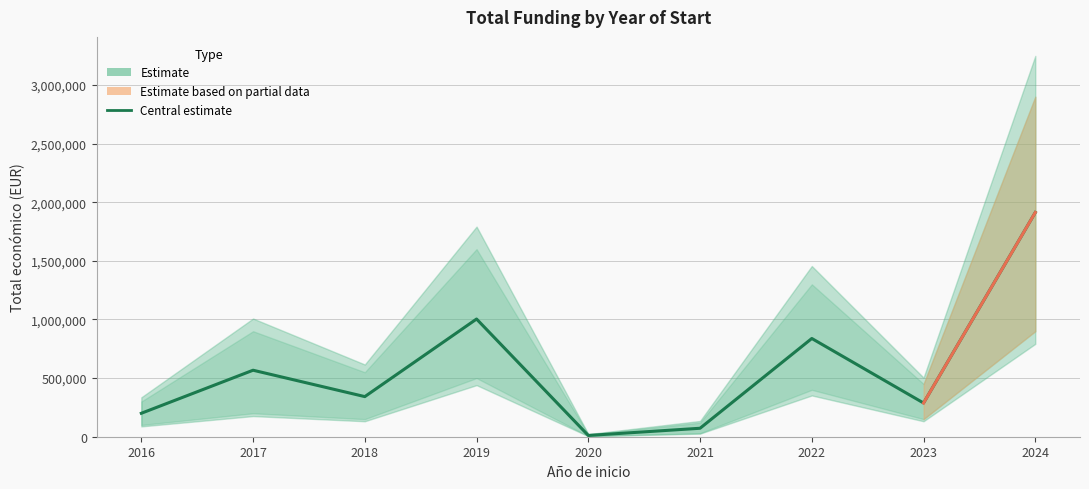

Reading left to right, list all the values displayed in this chart.

199997.0	567161.0	342118.0	1003835.0	10750.0	72165.0	837904.0	287593.0	1912718.4